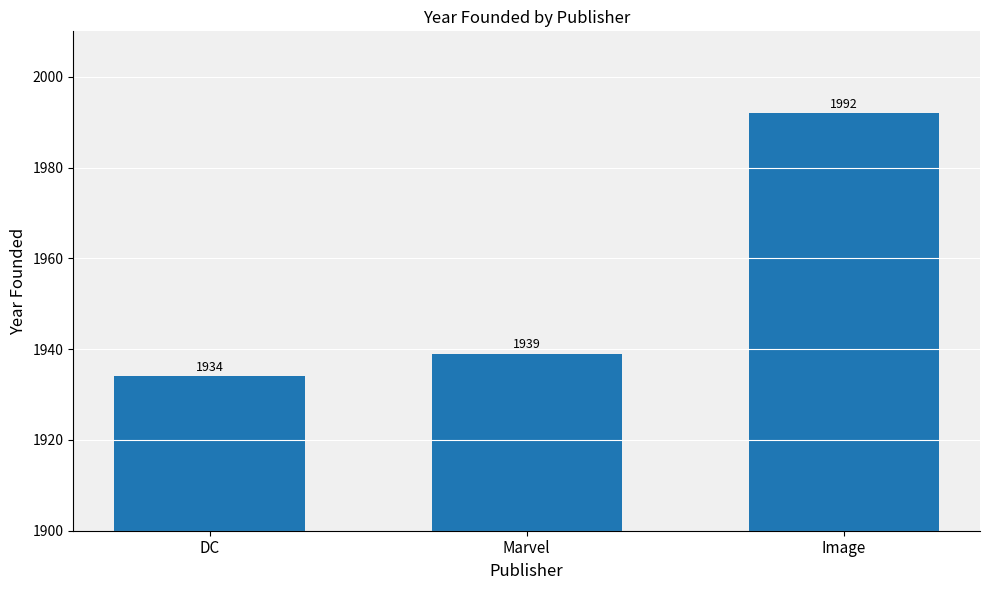

What value does the data have at Image, to the nearest 5?

1990